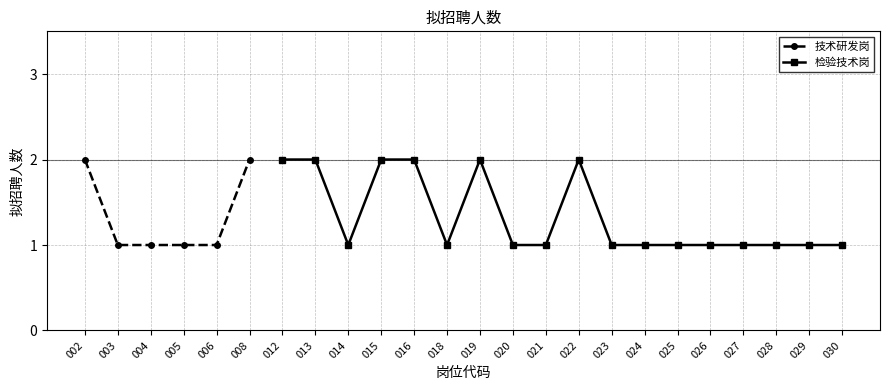

How many data points does each series have?

24